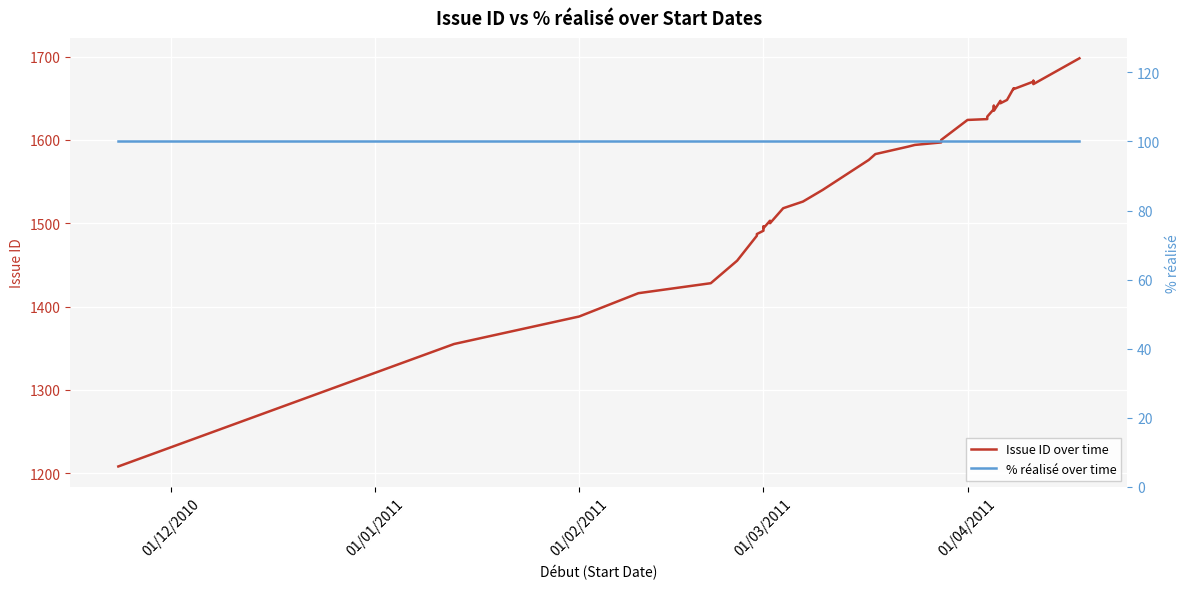

List the series in order of their peak value, highest first.

Issue ID over time, % réalisé over time